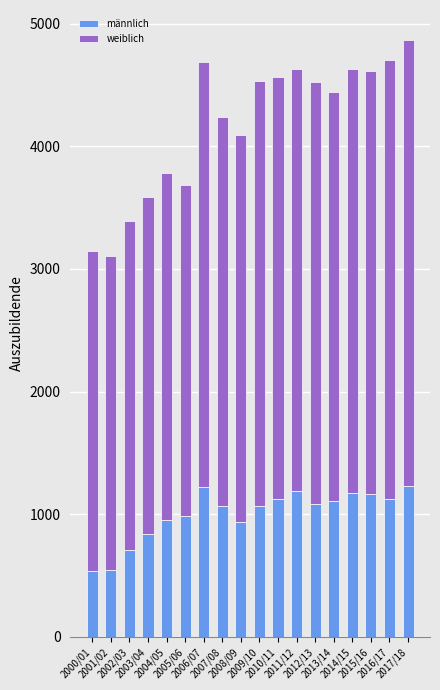

What is the highest value of the männlich series?

1230